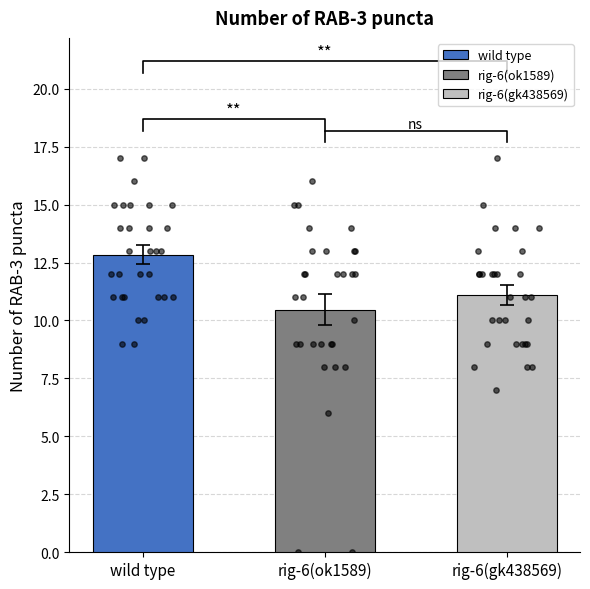

What are all the series names shown in the legend?

wild type, rig-6(ok1589), rig-6(gk438569)